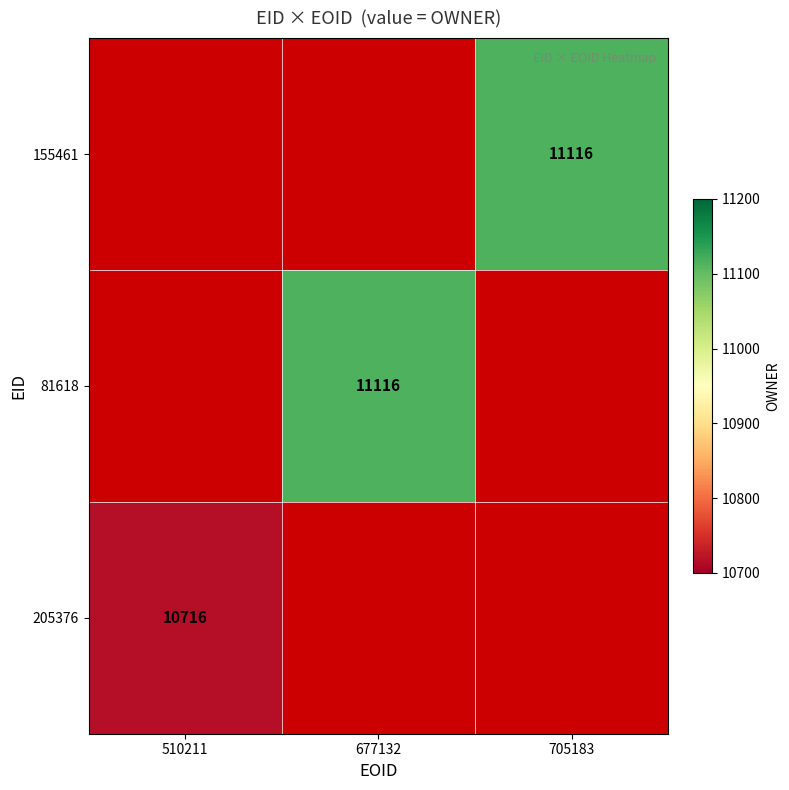

The 81618 series shows 11116 at 677132. True or false?

True